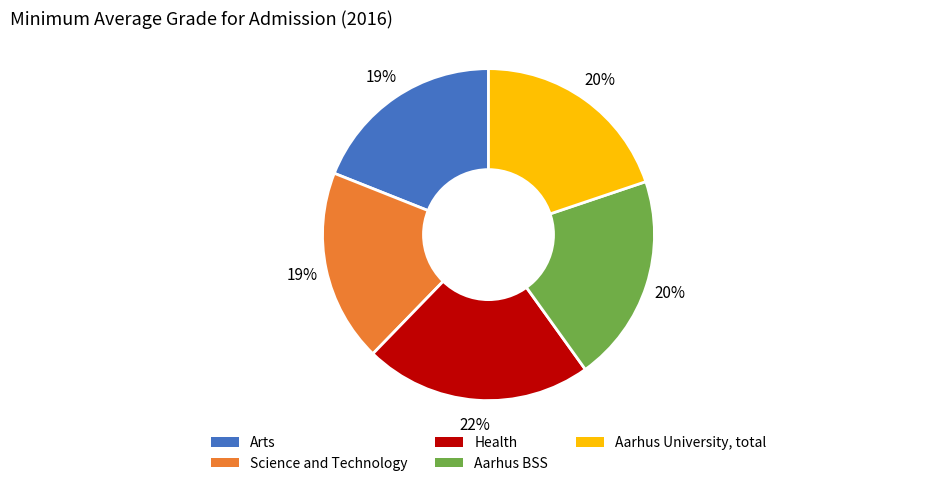

Is there any slice that represents more than half of the pie?

No